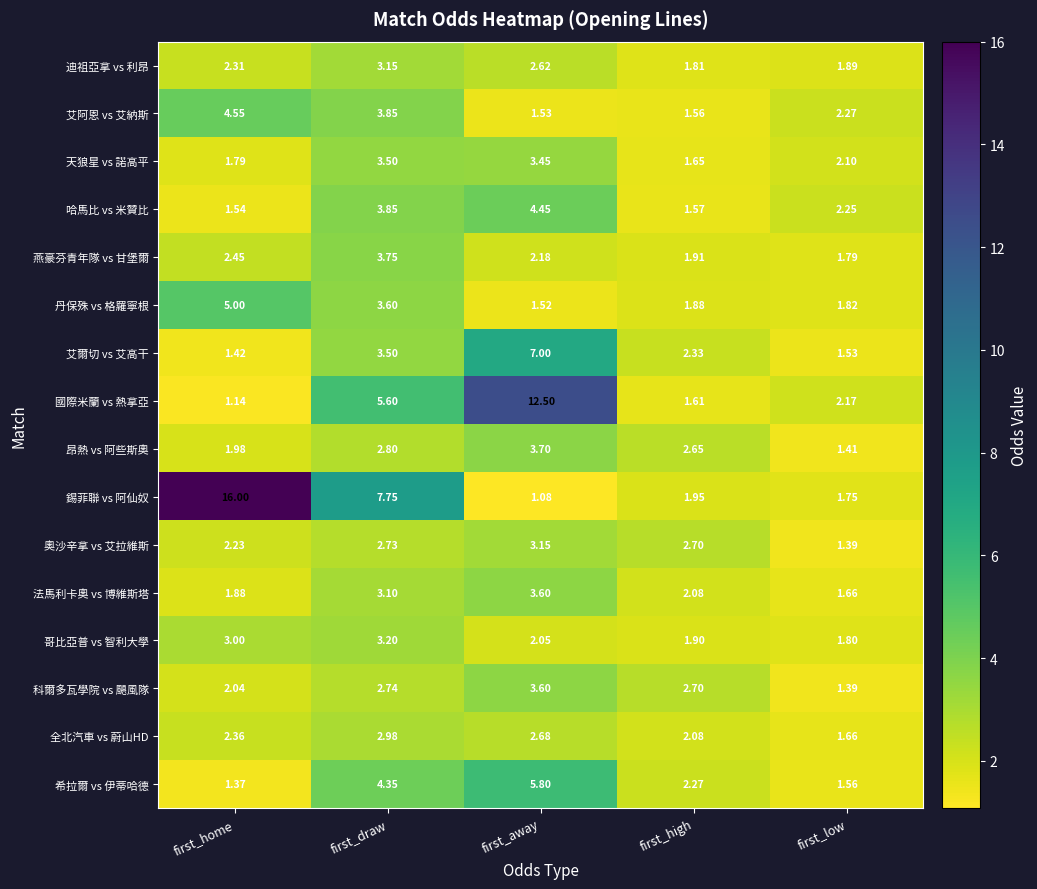

At which label is 燕豪芬青年隊 vs 甘堡爾 closest to 2?

first_high